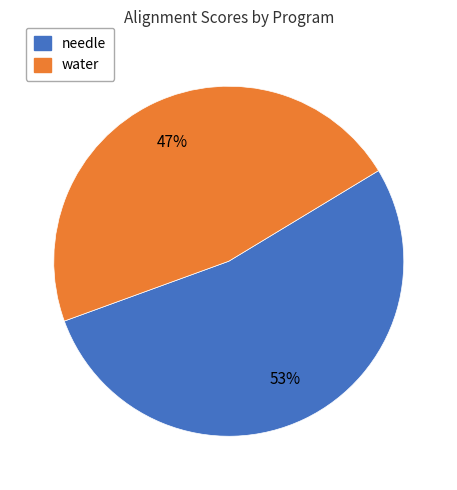

What percentage is the water slice, to the nearest percent?

47%